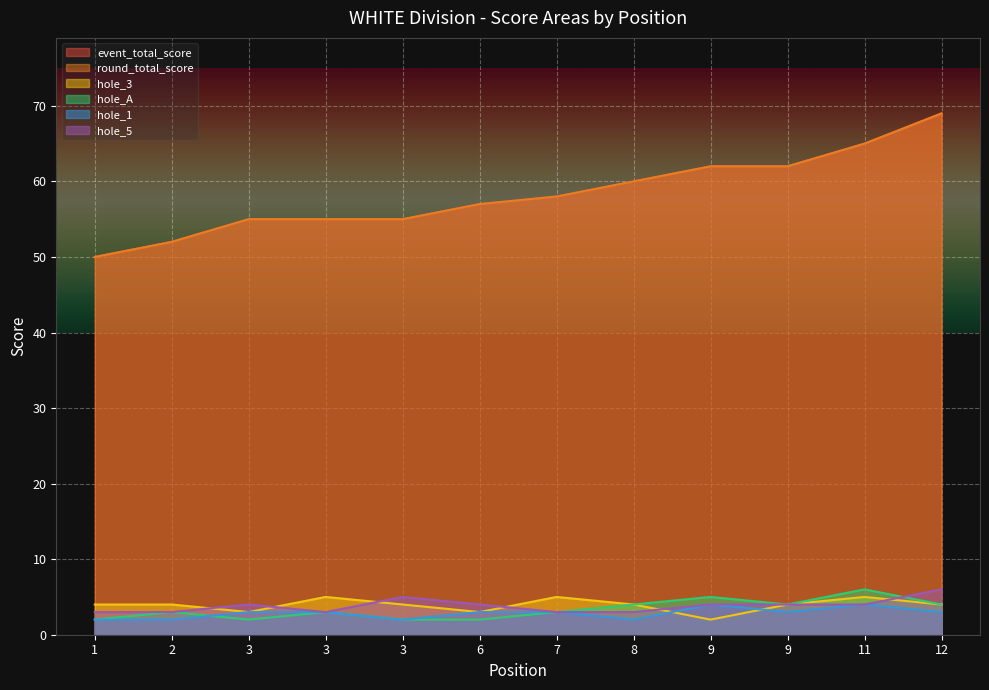

True or false: hole_A and hole_3 cross at least once.

False